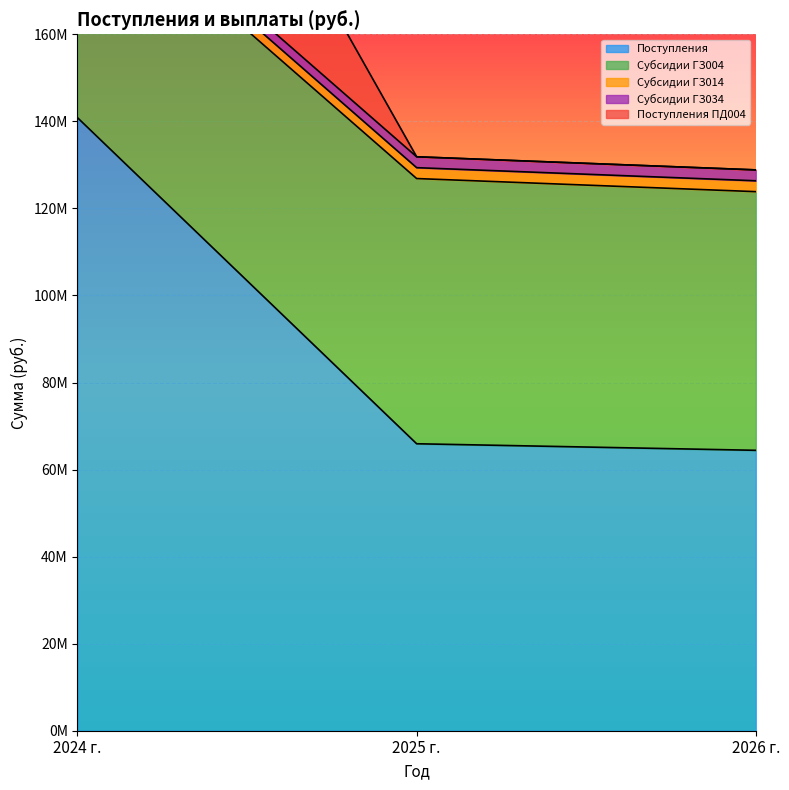

True or false: Субсидии ГЗ014 has a value of 3708118 at 2026 г..

False